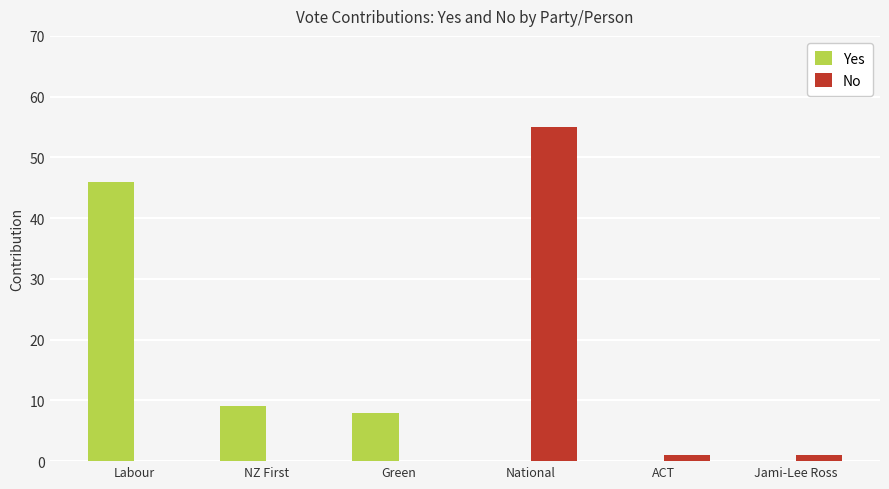

Where does the Yes series first go above 8?

Labour